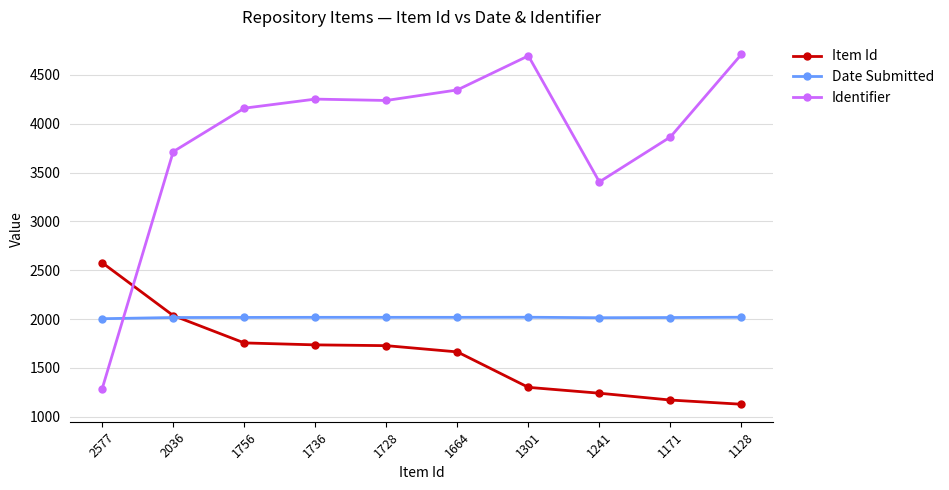

Where does the Item Id series first go above 1728?

2577